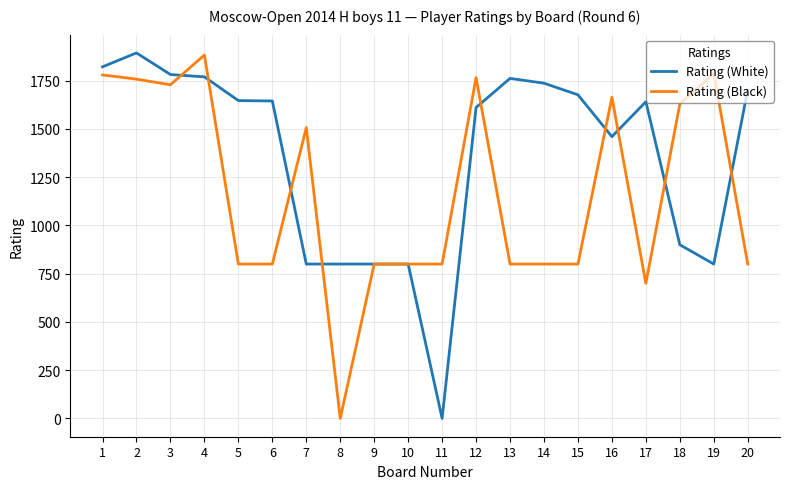

How many series are shown in this chart?

2